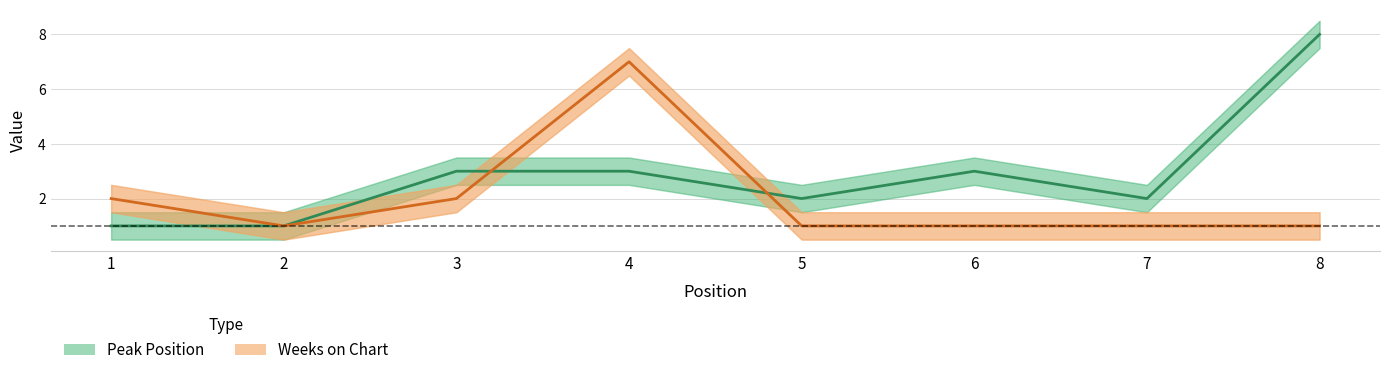

How many times do Peak Position and Weeks on Chart cross each other?

2